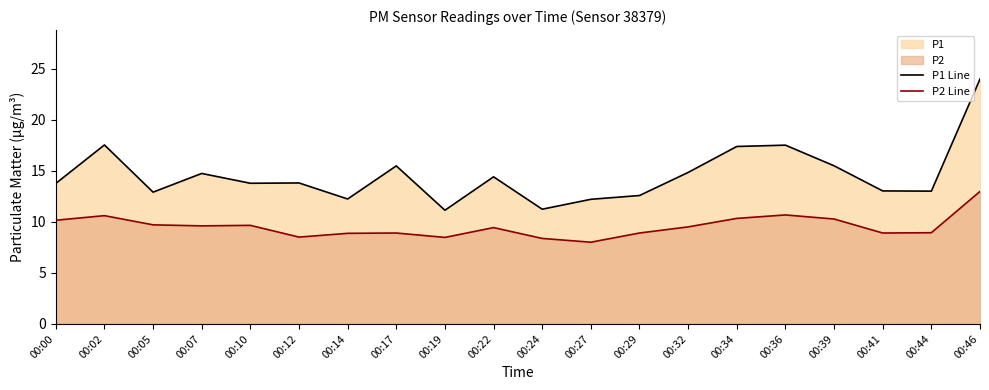

Reading left to right, transcribe all the data shown in this chart.

P1 Line: 00:00=13.8	00:02=17.5	00:05=12.9	00:07=14.7	00:10=13.8	00:12=13.8	00:14=12.2	00:17=15.5	00:19=11.1	00:22=14.4	00:24=11.2	00:27=12.2	00:29=12.6	00:32=14.8	00:34=17.4	00:36=17.5	00:39=15.5	00:41=13.0	00:44=13.0	00:46=24.0
P2 Line: 00:00=10.2	00:02=10.6	00:05=9.7	00:07=9.6	00:10=9.7	00:12=8.5	00:14=8.9	00:17=8.9	00:19=8.5	00:22=9.4	00:24=8.4	00:27=8.0	00:29=8.9	00:32=9.5	00:34=10.3	00:36=10.7	00:39=10.3	00:41=8.9	00:44=8.9	00:46=13.0